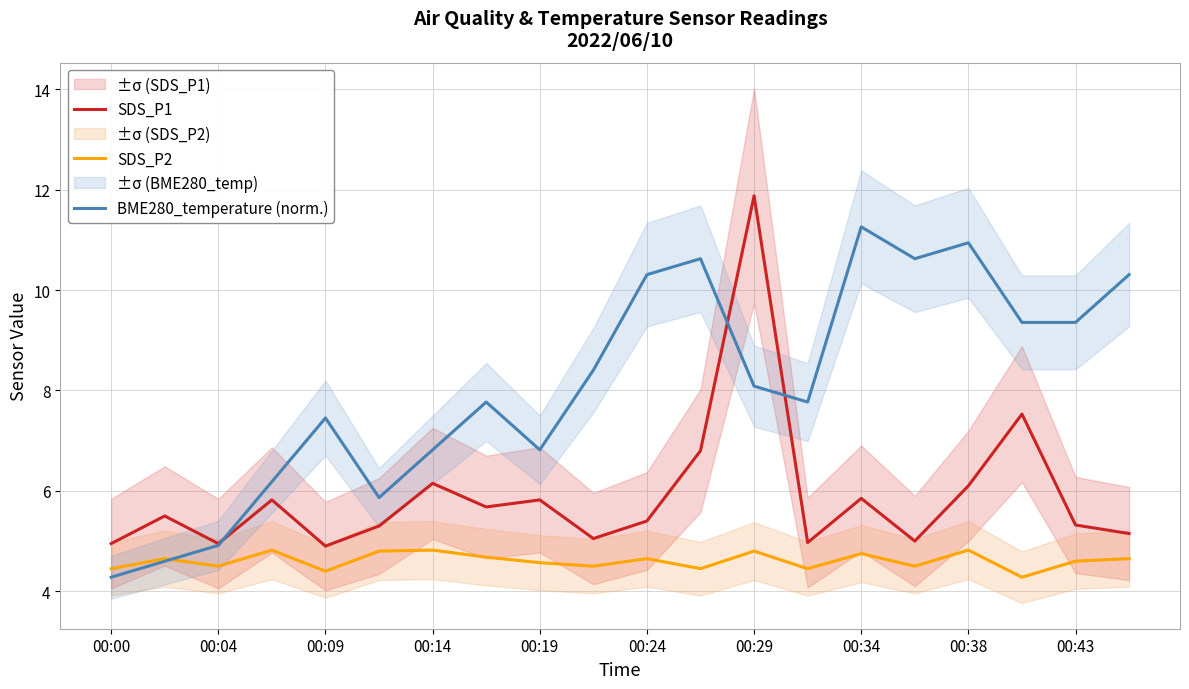

Is the value of SDS_P2 at 00:38 greater than the value of BME280_temperature (norm.) at 00:29?

No